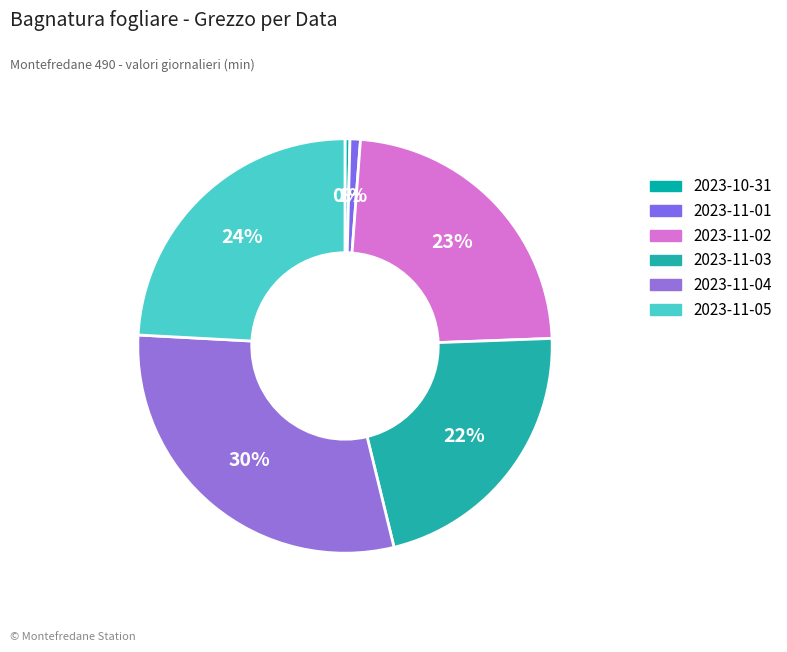

How many segments does this pie chart have?

6